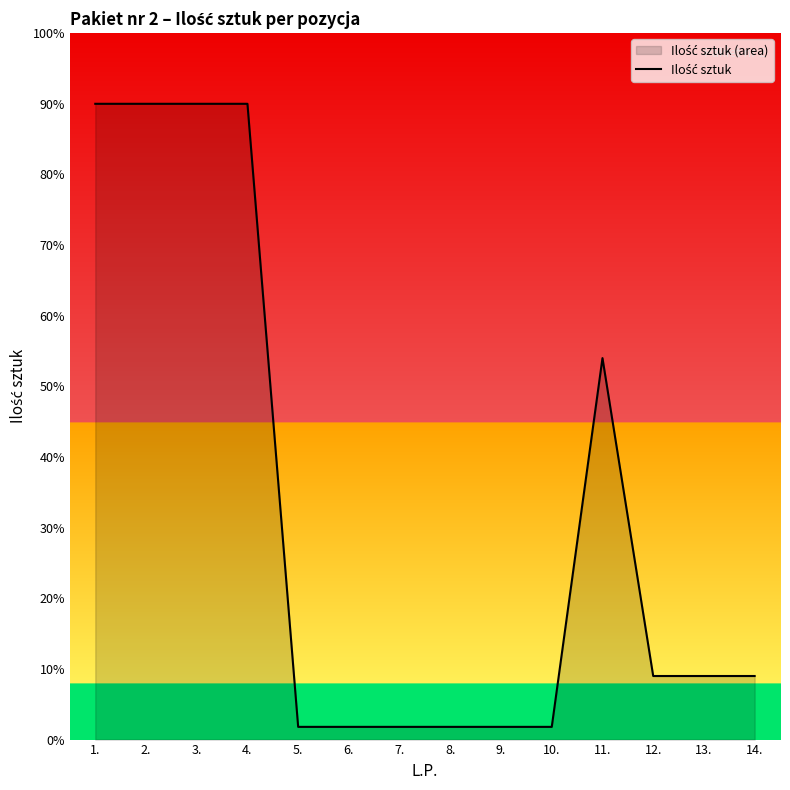

What is the change in value from 4. to 11.?

-36.0